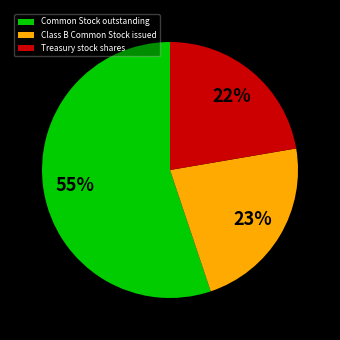

Count the number of slices in the pie.

3